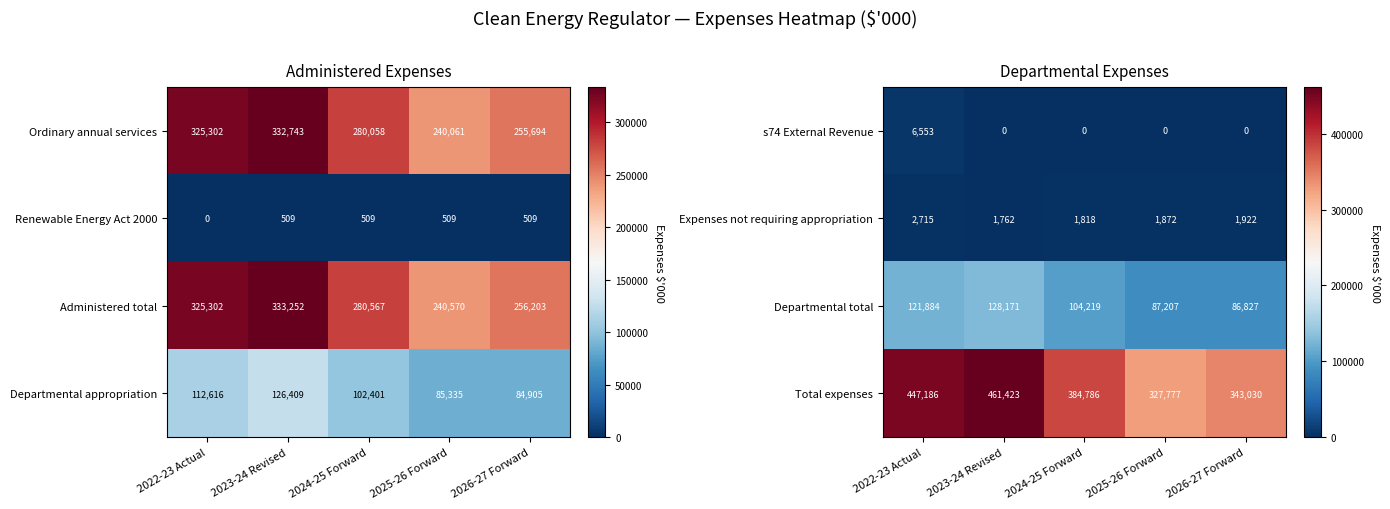

The value of Total expenses at 2023-24 Revised is 303379. True or false?

False